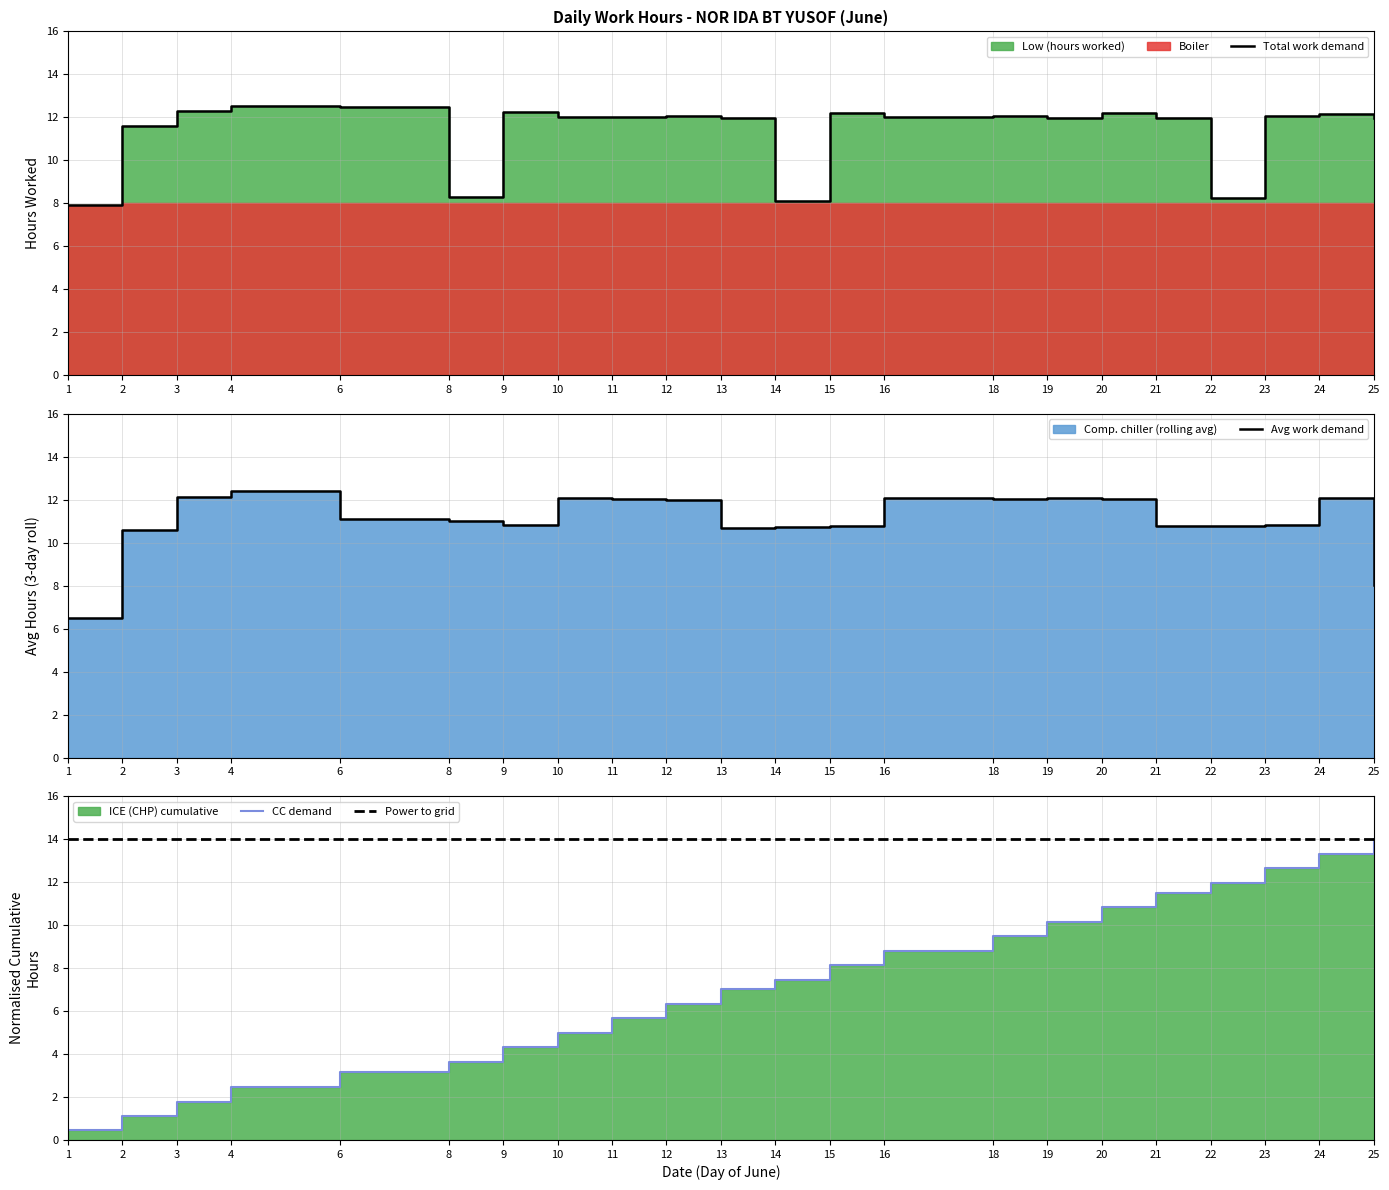

True or false: Power to grid and Avg work demand intersect in this chart.

False